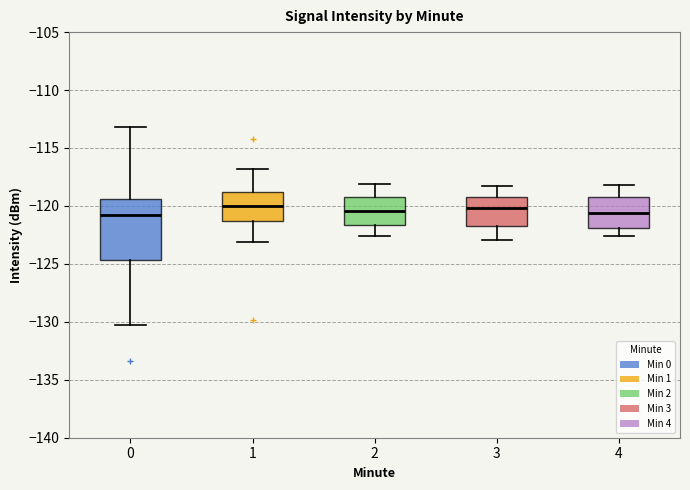

Reading left to right, read every box against the y-axis: the position of its median line, the range the box covers, and the ends of its whiskers. The values are not printed on the chart, so give them approximately, as read against the axis.

0: median -121.0, box -124.5 to -119.5, whiskers -130.0 to -113.0
1: median -120.0, box -121.5 to -119.0, whiskers -123.0 to -117.0
2: median -120.5, box -121.5 to -119.0, whiskers -122.5 to -118.0
3: median -120.0, box -121.5 to -119.0, whiskers -123.0 to -118.5
4: median -120.5, box -122.0 to -119.0, whiskers -122.5 to -118.0